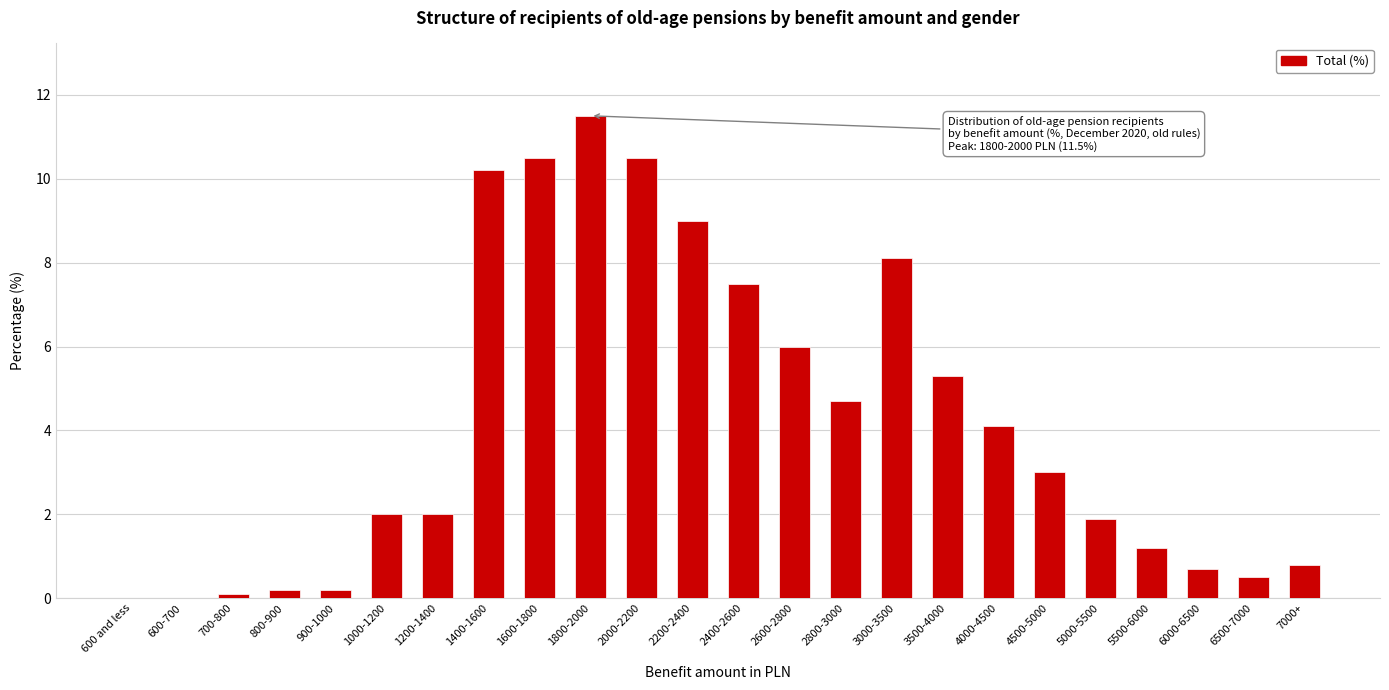

Reading left to right, what are all the values shown in this chart?

600 and less=0.0	600-700=0.0	700-800=0.1	800-900=0.2	900-1000=0.2	1000-1200=2.0	1200-1400=2.0	1400-1600=10.2	1600-1800=10.5	1800-2000=11.5	2000-2200=10.5	2200-2400=9.0	2400-2600=7.5	2600-2800=6.0	2800-3000=4.7	3000-3500=8.1	3500-4000=5.3	4000-4500=4.1	4500-5000=3.0	5000-5500=1.9	5500-6000=1.2	6000-6500=0.7	6500-7000=0.5	7000+=0.8